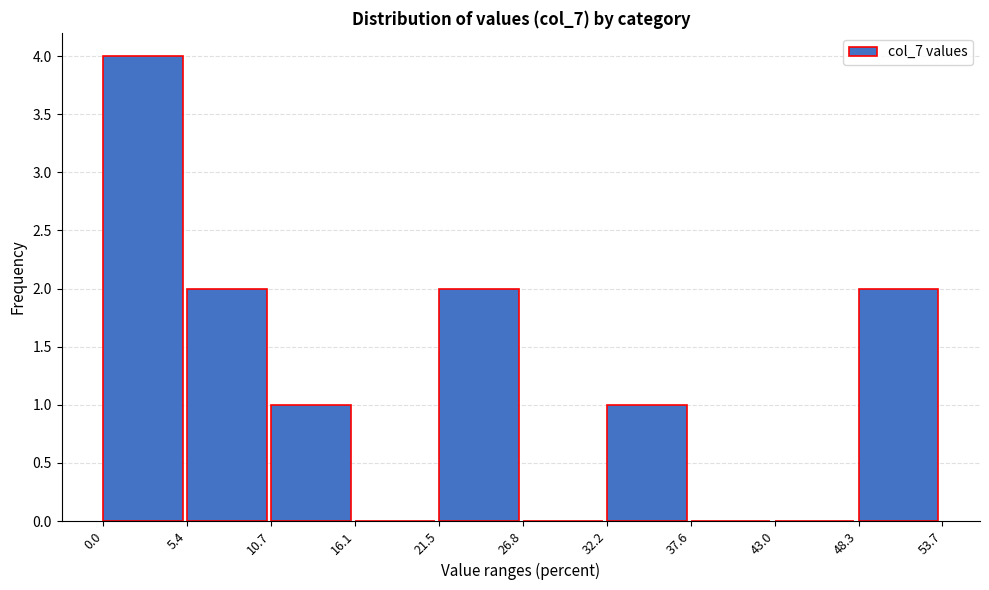

Reading left to right, list every bar in this chart as the range it spans on the x-axis followed by its height. The values are not printed on the chart, so give them approximately, as read against the axis.

0.0 to 5.4: 4
5.4 to 10.7: 2
10.7 to 16.1: 1
16.1 to 21.5: 0
21.5 to 26.8: 2
26.8 to 32.2: 0
32.2 to 37.6: 1
37.6 to 43.0: 0
43.0 to 48.3: 0
48.3 to 53.7: 2